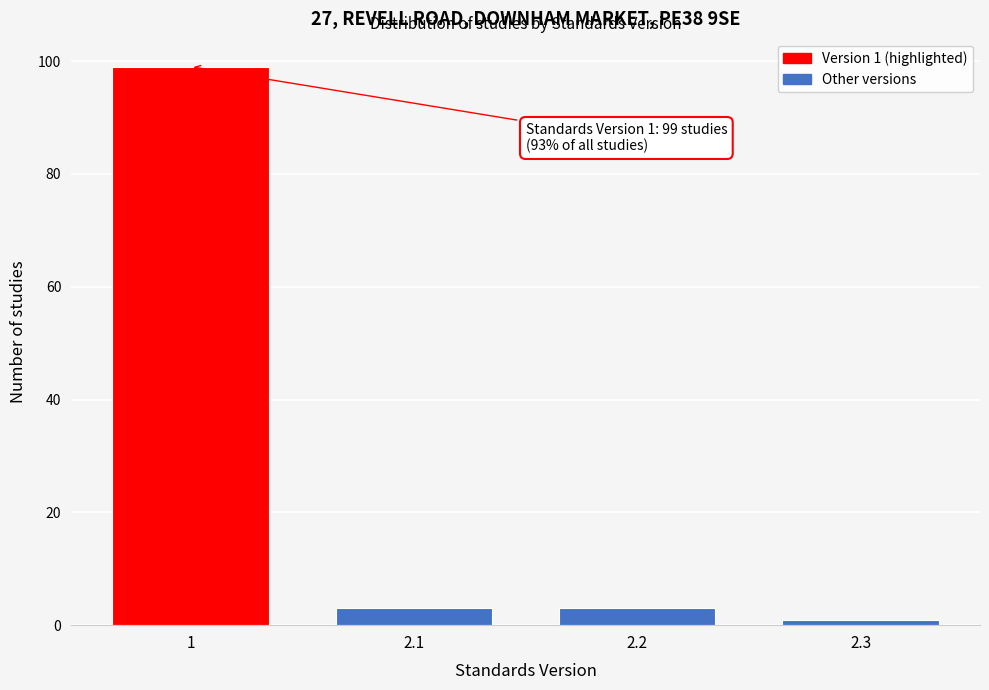

Reading left to right, transcribe all the data shown in this chart.

1=99	2.1=3	2.2=3	2.3=1